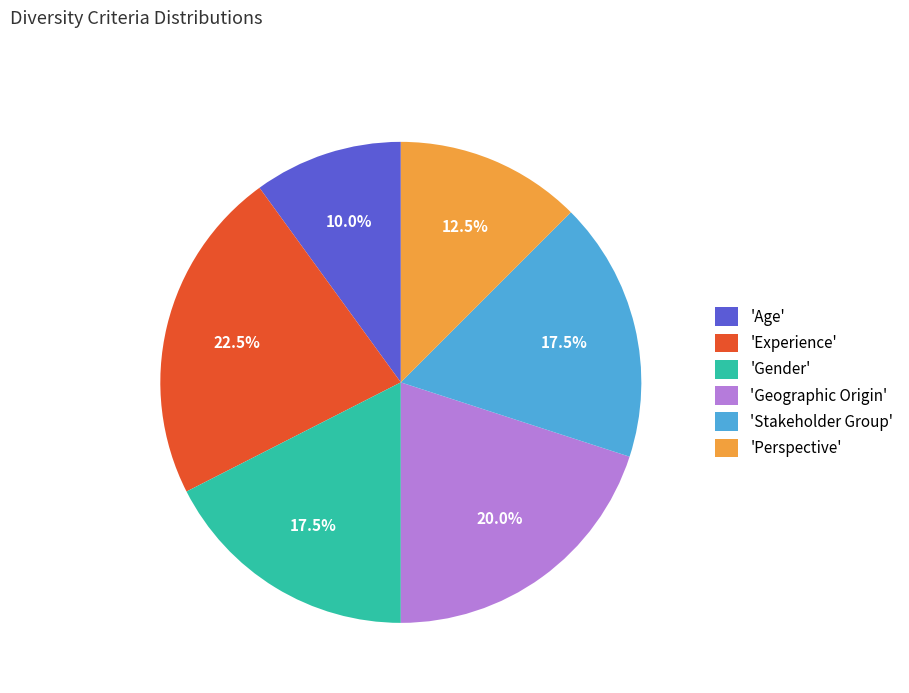

Which category has the biggest portion of the pie?

'Experience'